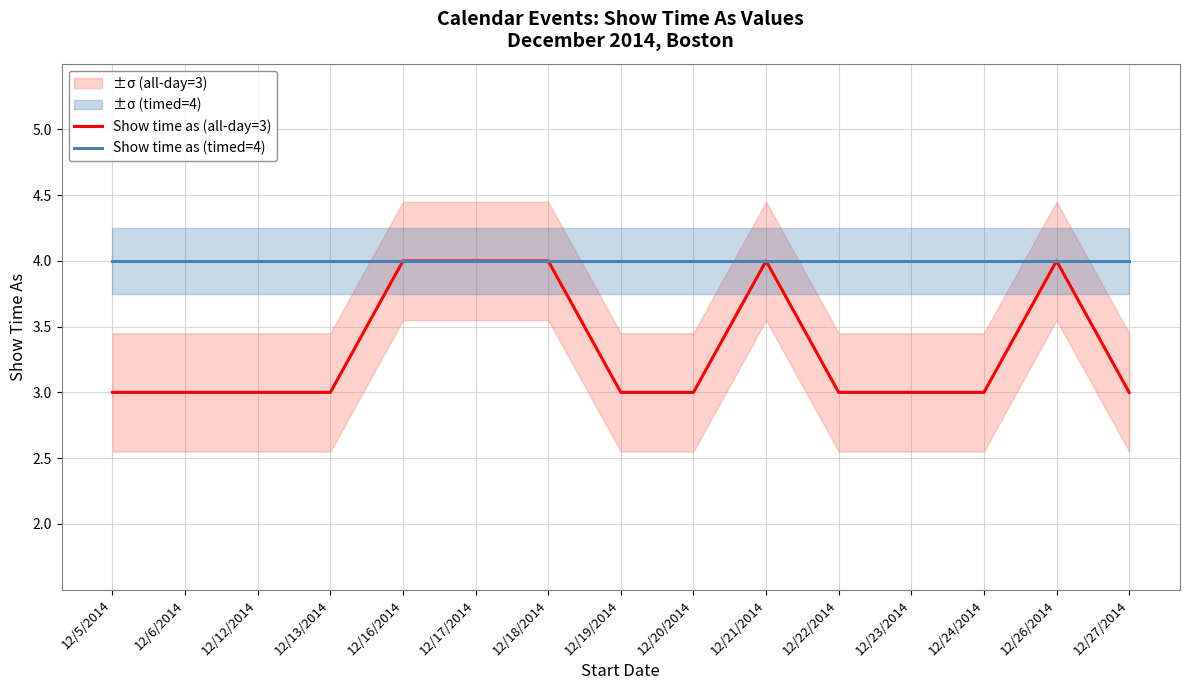

What is the value of the Show time as (timed=4) point at the 7th from the left?

4